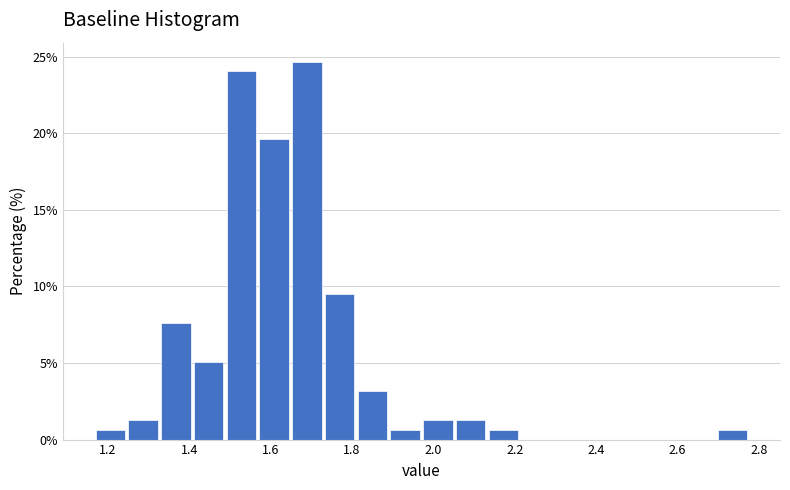

Reading left to right, transcribe this chart: for each bar, give the range it covers on the x-axis and its height. Neither the bar edges nor the heights are printed on the chart, so give them approximately, as read against the axes.

1.18 to 1.26: 0.5
1.26 to 1.34: 1.5
1.34 to 1.42: 7.5
1.42 to 1.50: 5.0
1.50 to 1.58: 24.0
1.58 to 1.66: 19.5
1.66 to 1.74: 24.5
1.74 to 1.82: 9.5
1.82 to 1.90: 3.0
1.90 to 1.98: 0.5
1.98 to 2.06: 1.5
2.06 to 2.14: 1.5
2.14 to 2.22: 0.5
2.22 to 2.30: 0
2.30 to 2.38: 0
2.38 to 2.46: 0
2.46 to 2.54: 0
2.54 to 2.62: 0
2.62 to 2.70: 0
2.70 to 2.78: 0.5